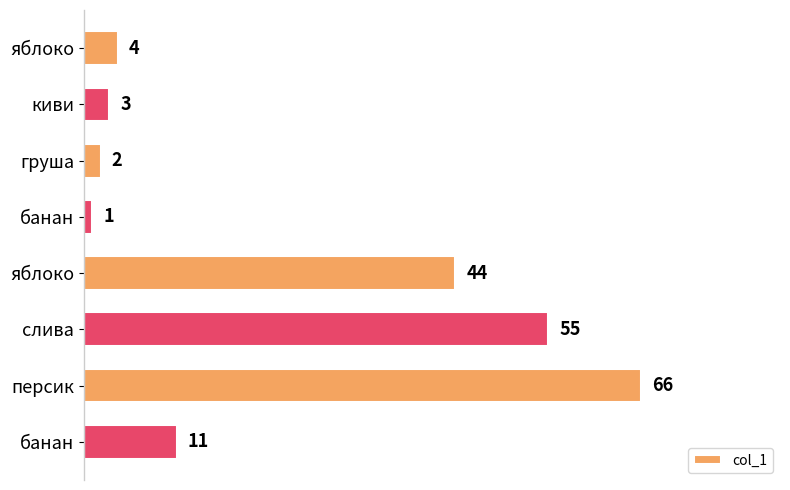

How many categories are shown in the chart?

8